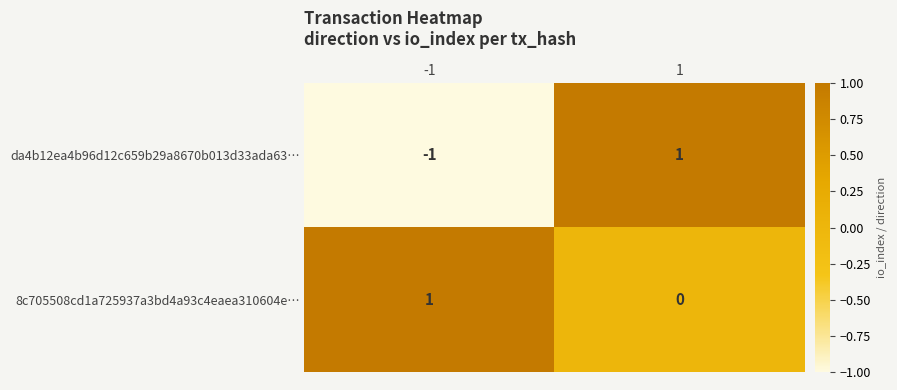

Reading right to left, transcribe all the data shown in this chart.

da4b12ea4b96d12c659b29a8670b013d33ada63…: 1=1	-1=-1
8c705508cd1a725937a3bd4a93c4eaea310604e…: 1=0	-1=1